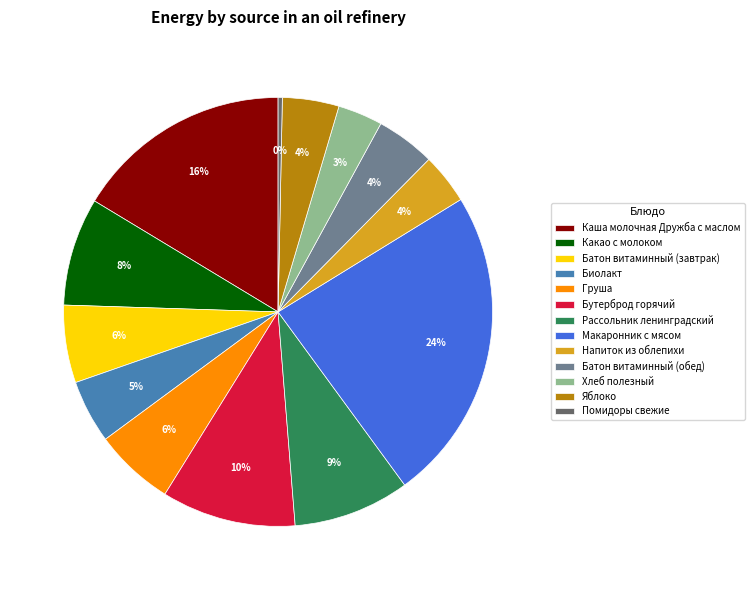

Which has a higher value, Биолакт or Рассольник ленинградский?

Рассольник ленинградский